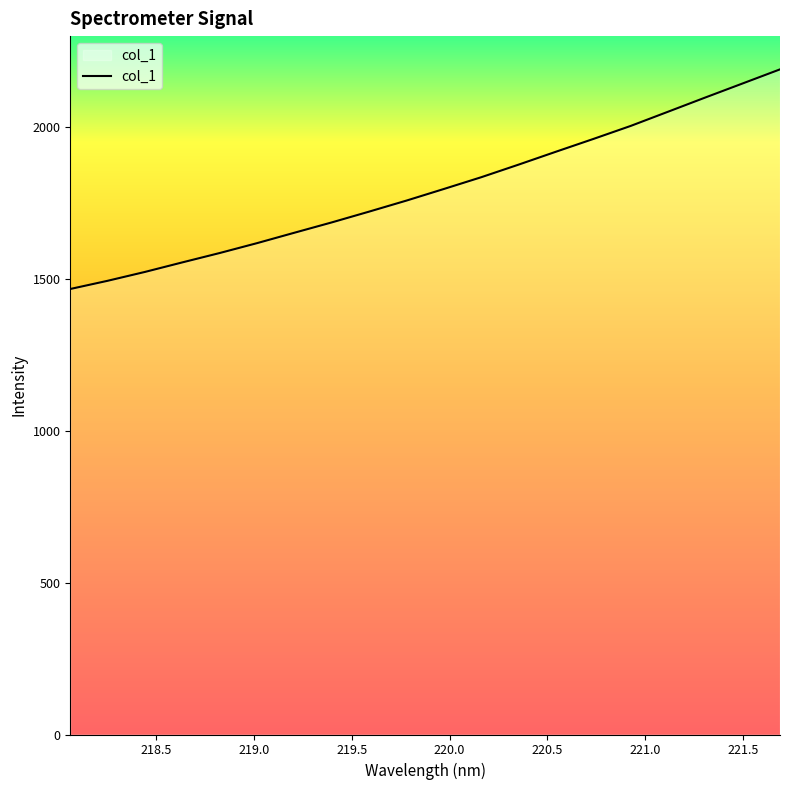

What is the minimum value shown in the chart?

1465.7